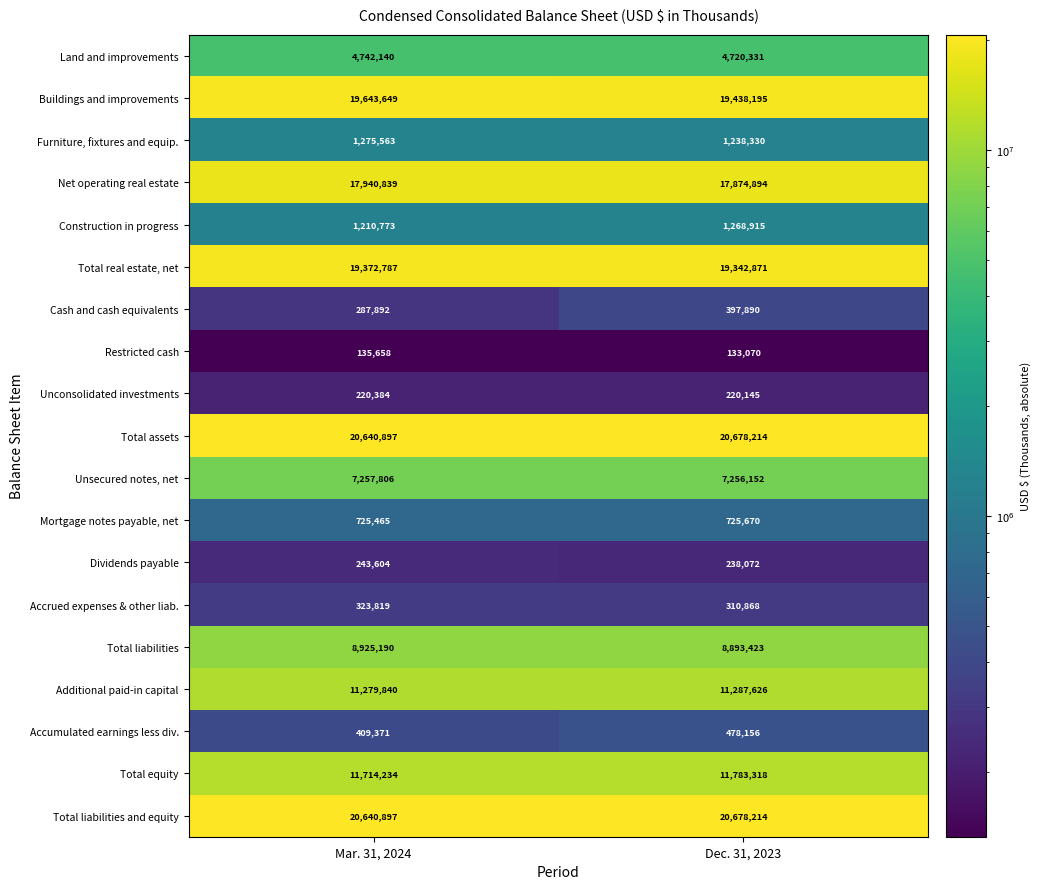

Is it true that Accumulated earnings less div. equals 409371 at Mar. 31, 2024?

True